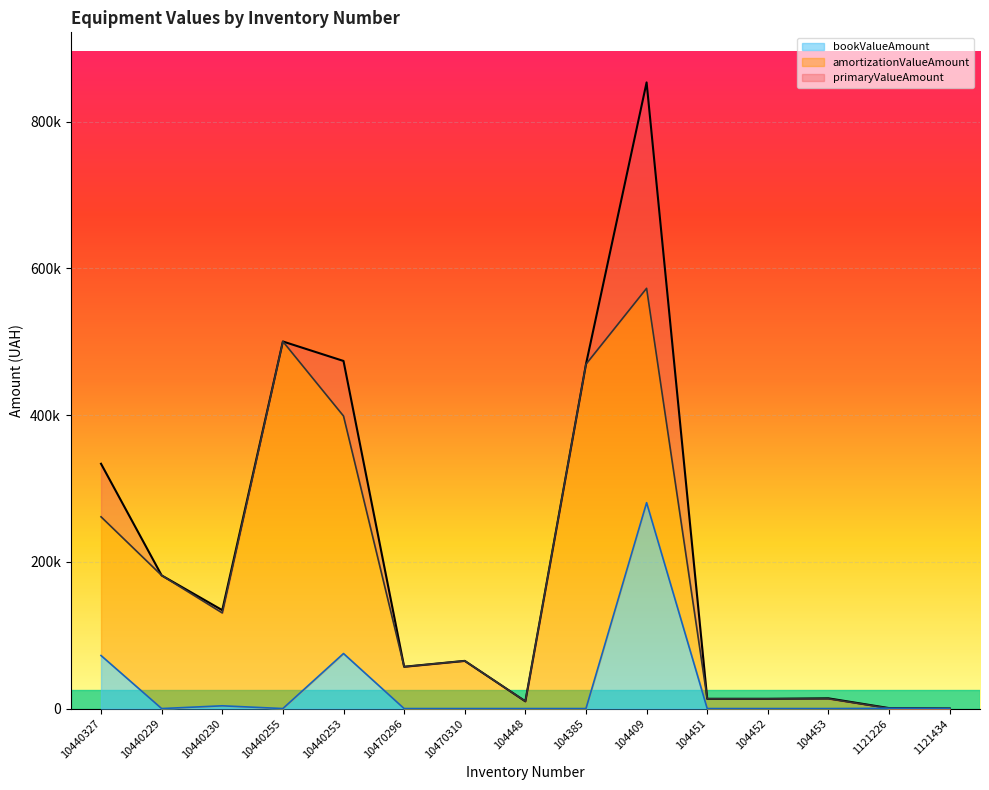

Rank the series at 104448 from highest to lowest value.

primaryValueAmount, amortizationValueAmount, bookValueAmount